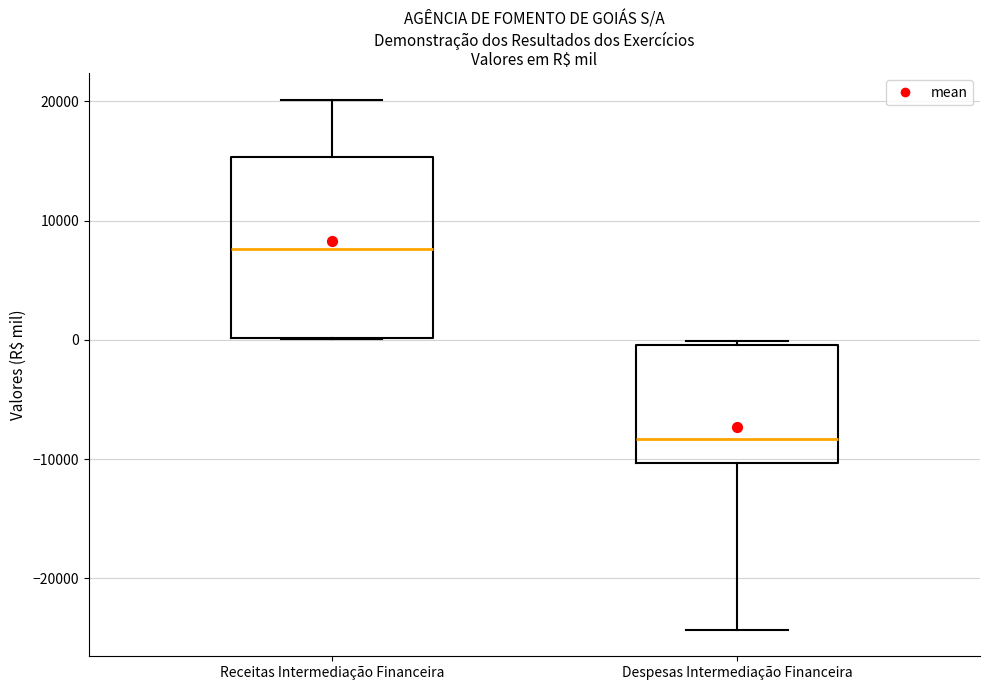

Reading left to right, read every box against the y-axis: the position of its median line, the range the box covers, and the ends of its whiskers. The values are not printed on the chart, so give them approximately, as read against the axis.

Receitas Intermediação Financeira: median 8000, box 0 to 15000, whiskers 0 to 20000
Despesas Intermediação Financeira: median -8000, box -10000 to 0, whiskers -24000 to 0 (just above the box's upper edge)